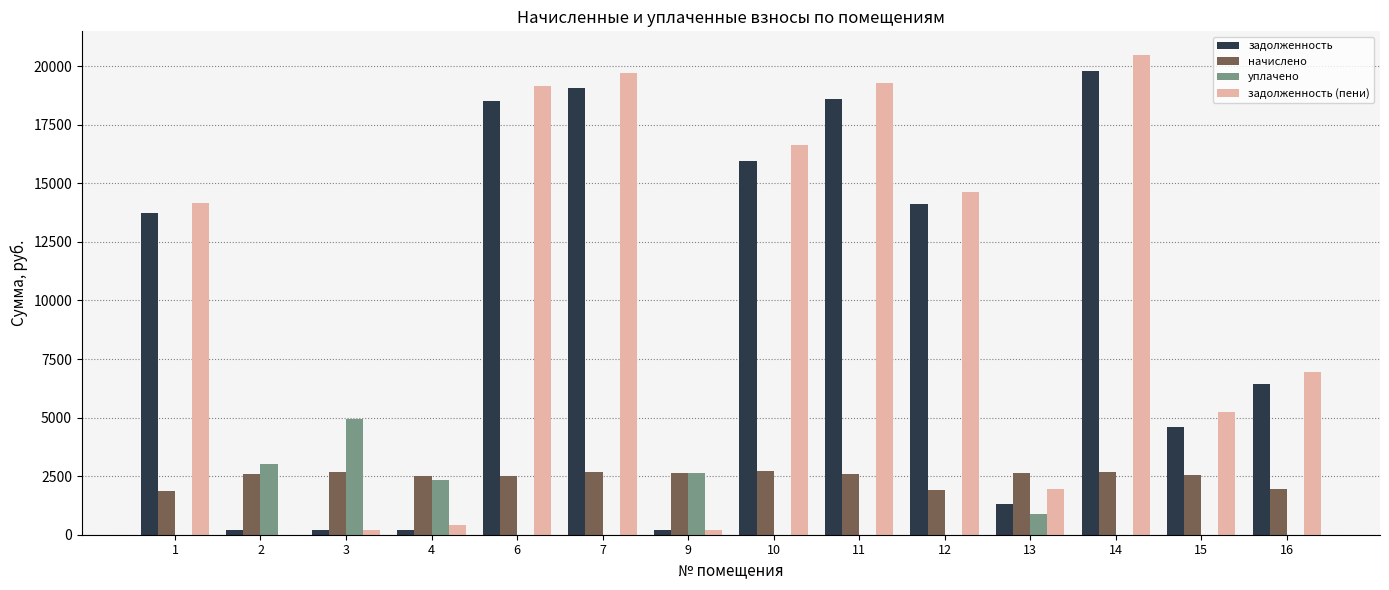

How many values in the уплачено series exceed 0?

5